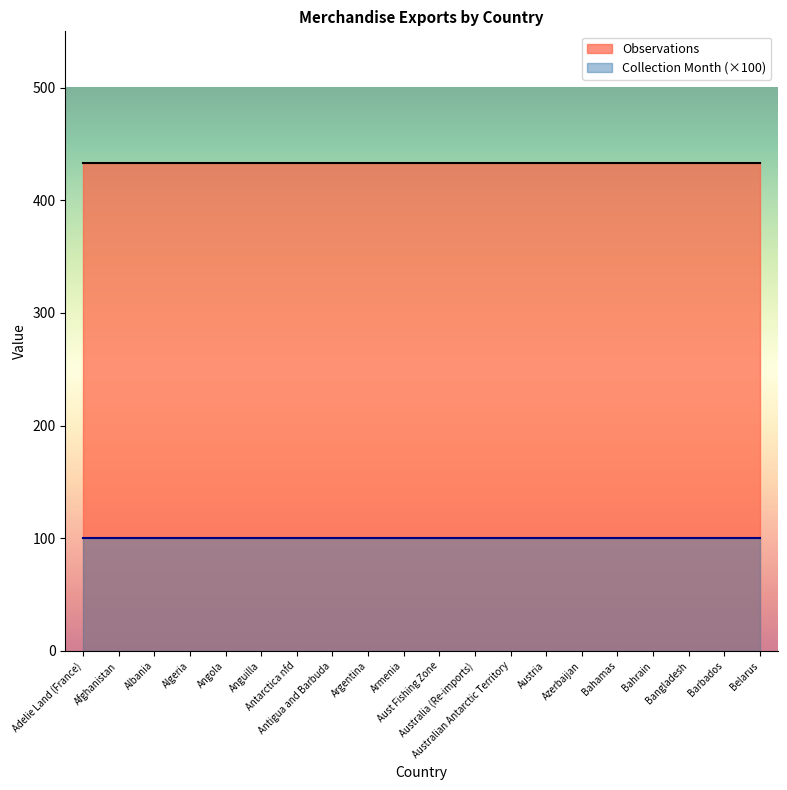

Between Algeria and Argentina, which is larger?

Algeria